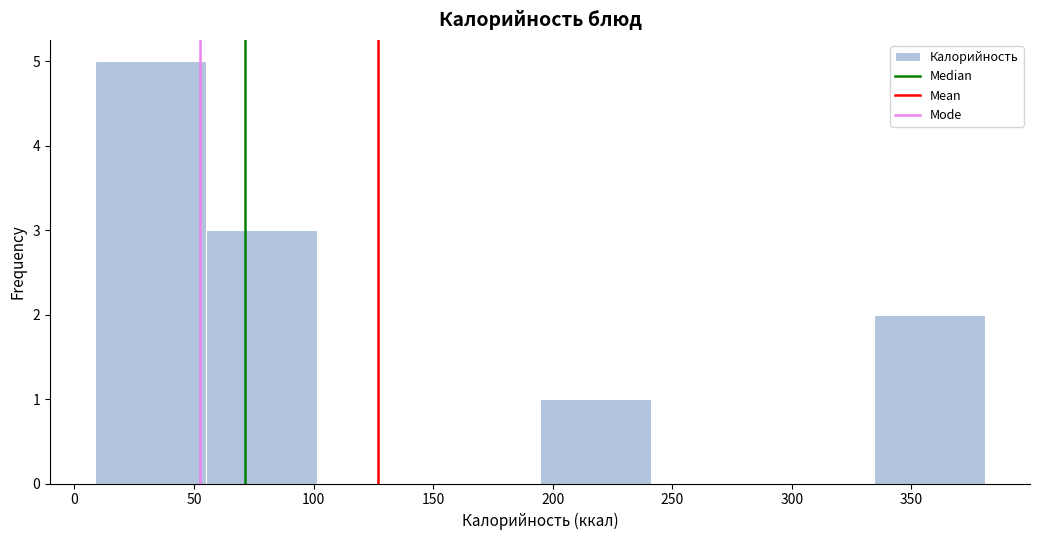

Reading left to right, transcribe this chart: for each bar, give the range it covers on the x-axis and its height. Neither the bar edges nor the heights are printed on the chart, so give them approximately, as read against the axes.

10 to 55: 5
55 to 100: 3
100 to 150: 0
150 to 195: 0
195 to 240: 1
240 to 290: 0
290 to 335: 0
335 to 380: 2